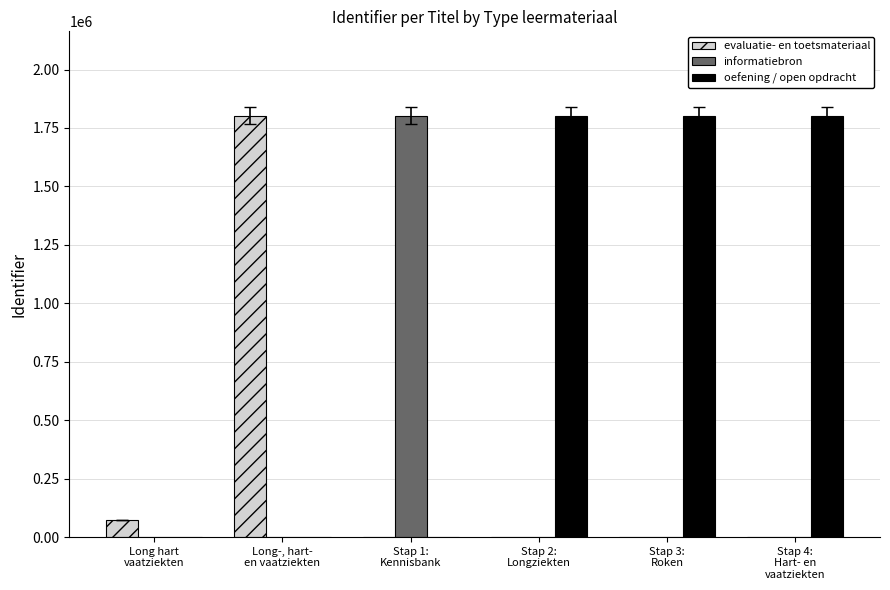

What value does the informatiebron series have at Stap 1:
Kennisbank, to the nearest 50?

1802850